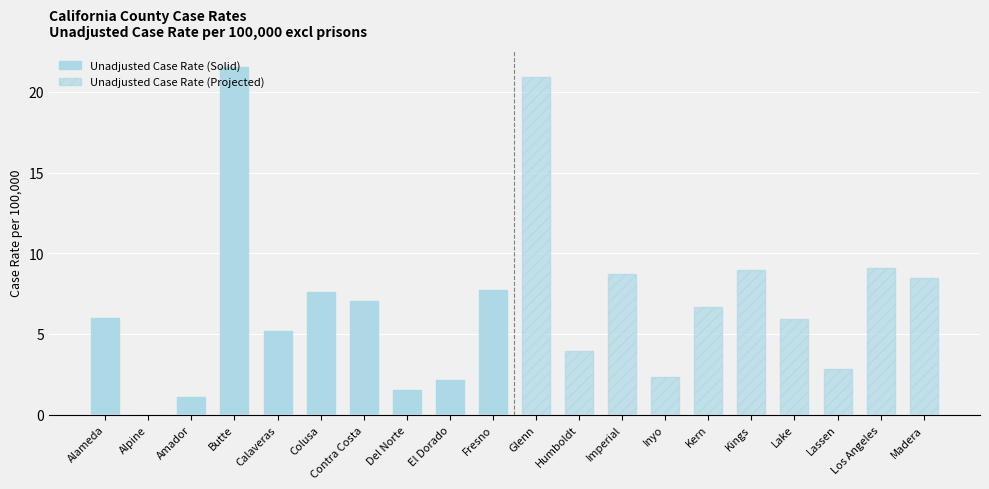

List the labels in order of value, smallest first.

Alpine, Amador, Del Norte, El Dorado, Inyo, Lassen, Humboldt, Calaveras, Lake, Alameda, Kern, Contra Costa, Colusa, Fresno, Madera, Imperial, Kings, Los Angeles, Glenn, Butte